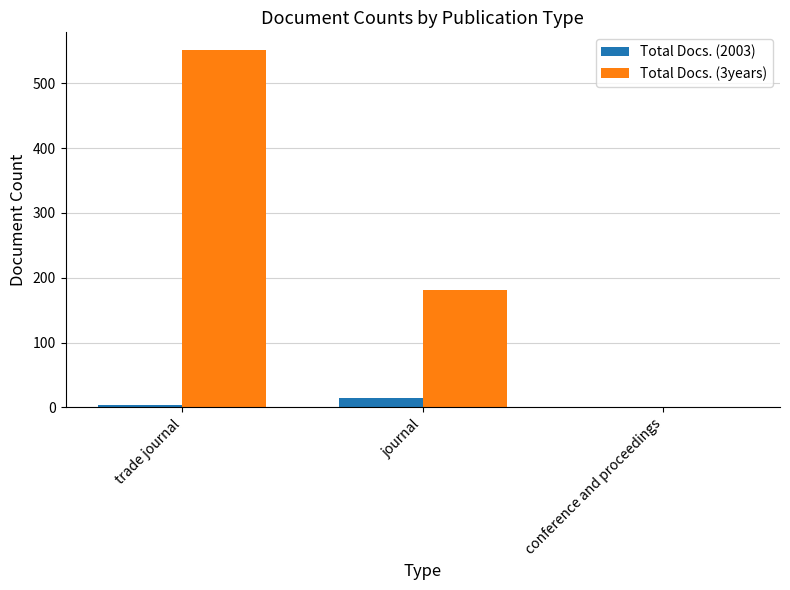

What are all the series names shown in the legend?

Total Docs. (2003), Total Docs. (3years)